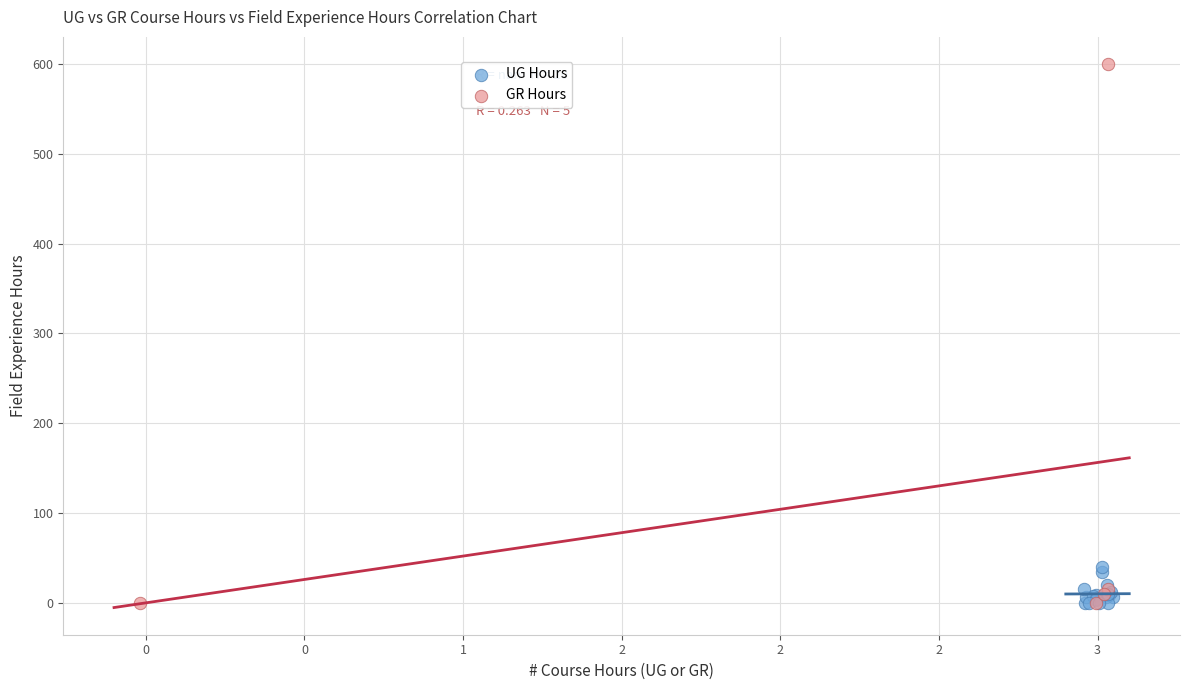

Which series reaches the maximum Y coordinate?

GR Hours